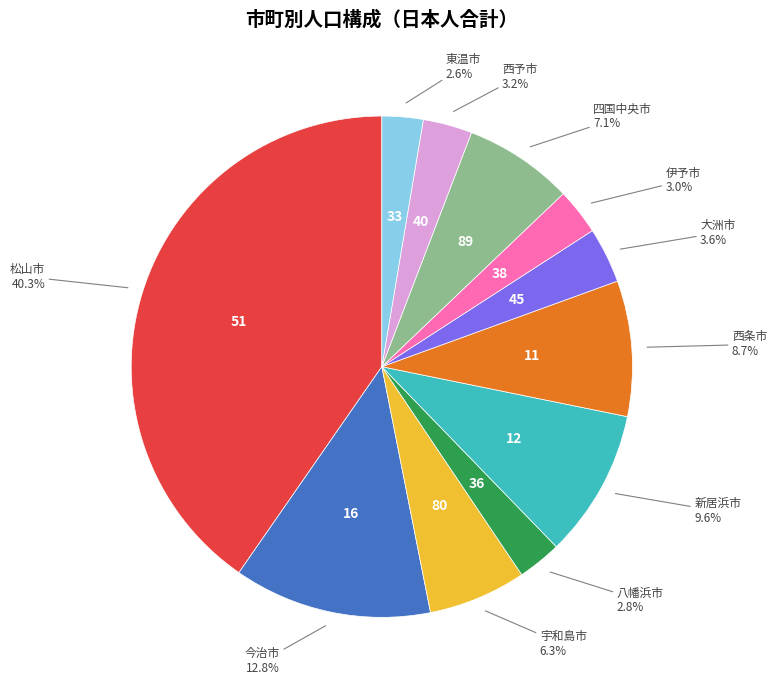

Is there a majority slice in this chart?

No